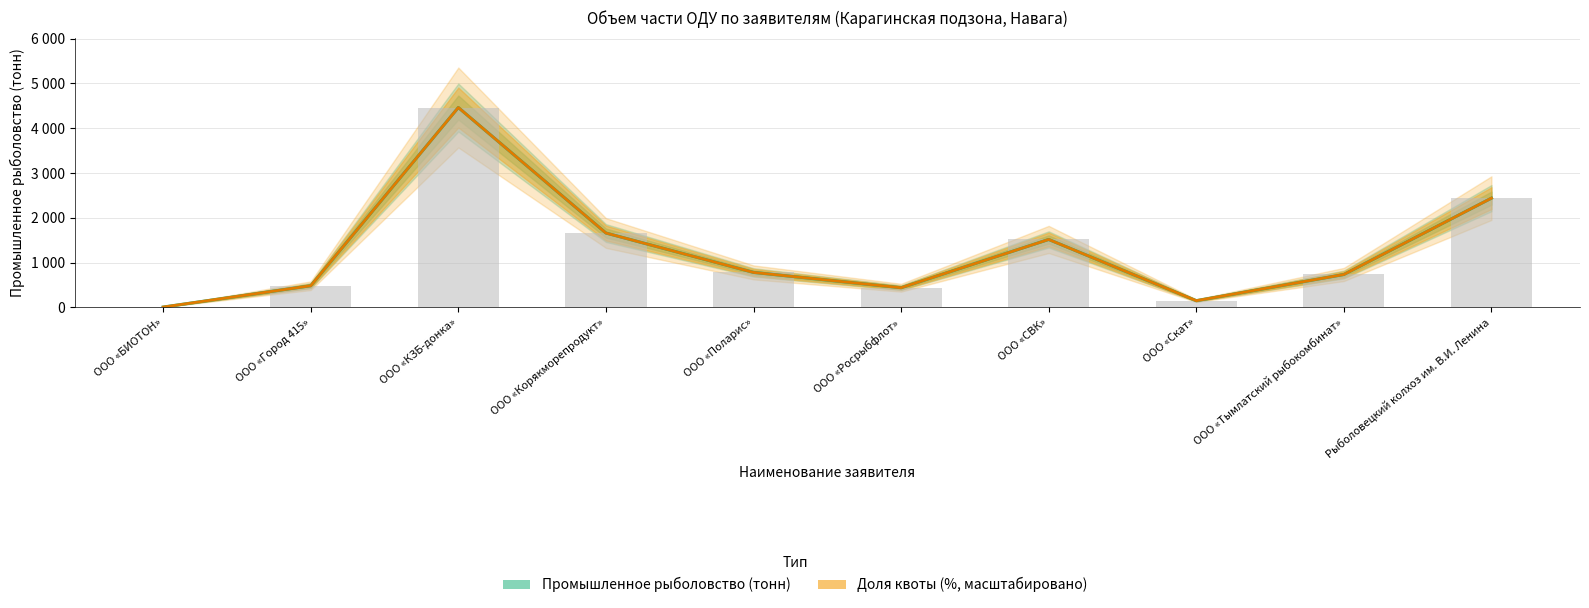

Reading left to right, list all the values displayed in this chart.

Промышленное рыболовство (тонн): 7.7	483.8	4462.0	1660.3	781.1	439.2	1516.6	150.2	734.7	2438.8
Доля квоты (%, масштабировано): 7.7	483.8	4462.0	1660.3	781.1	439.2	1516.6	150.2	734.7	2438.8